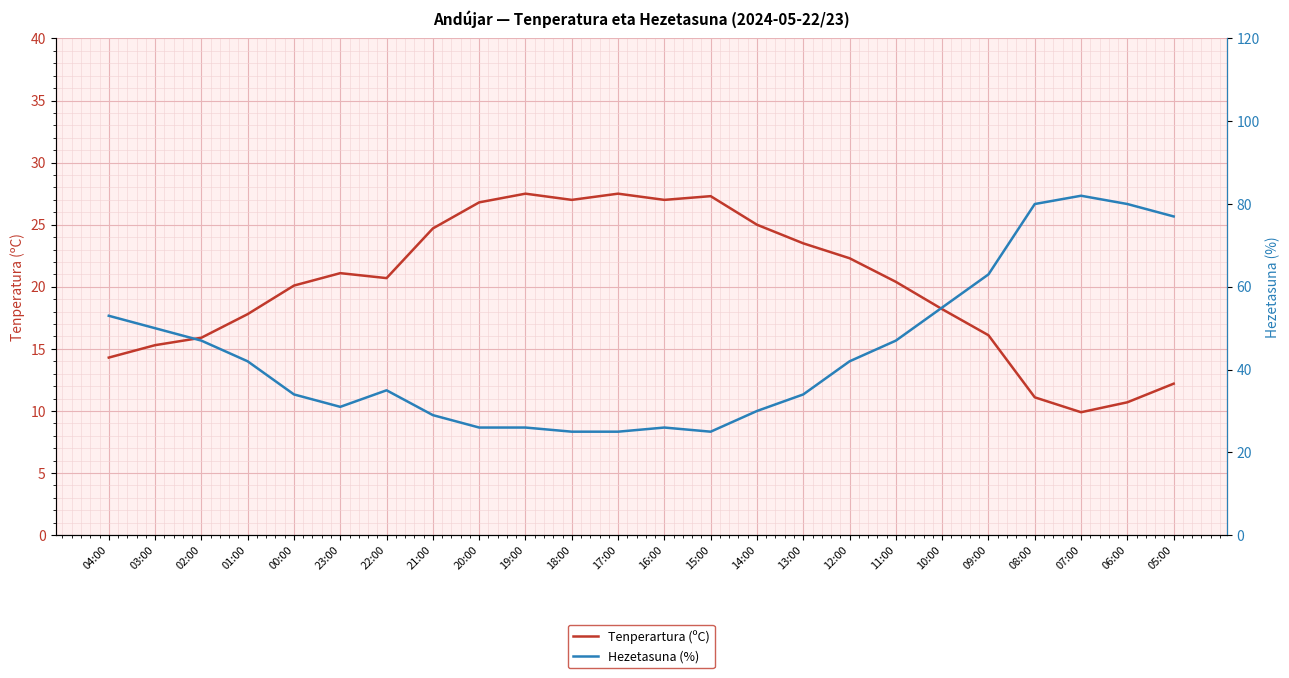

Where is the first local minimum for Hezetasuna (%)?

23:00